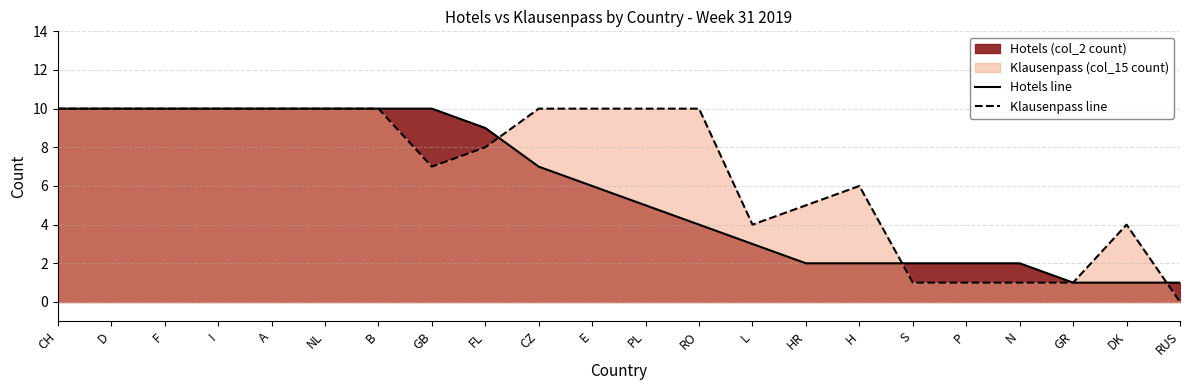

Is the value of Klausenpass line at PL greater than the value of Hotels line at H?

Yes